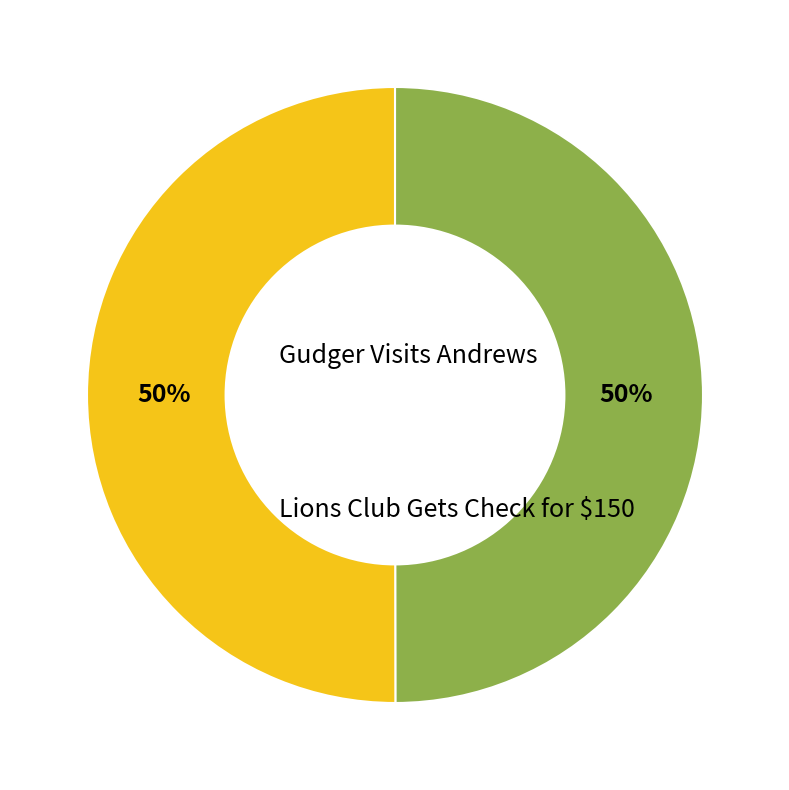

To the nearest percent, what is the average slice percentage?

50%